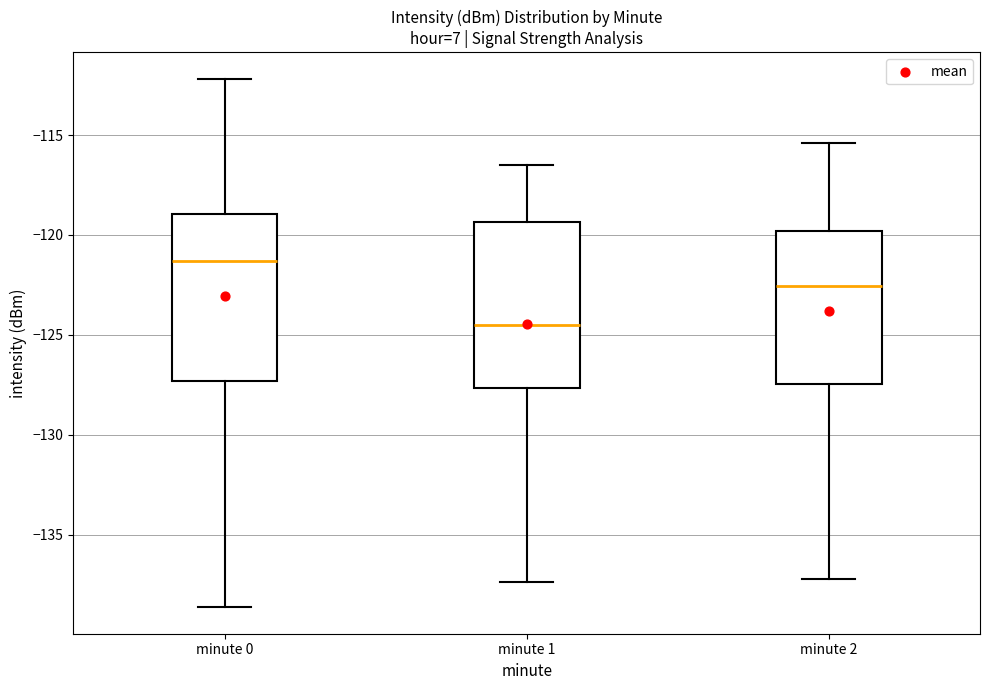

Reading left to right, read every box against the y-axis: the position of its median line, the range the box covers, and the ends of its whiskers. The values are not printed on the chart, so give them approximately, as read against the axis.

minute 0: median -121.5, box -127.5 to -119.0, whiskers -138.5 to -112.0
minute 1: median -124.5, box -127.5 to -119.5, whiskers -137.5 to -116.5
minute 2: median -122.5, box -127.5 to -120.0, whiskers -137.0 to -115.5